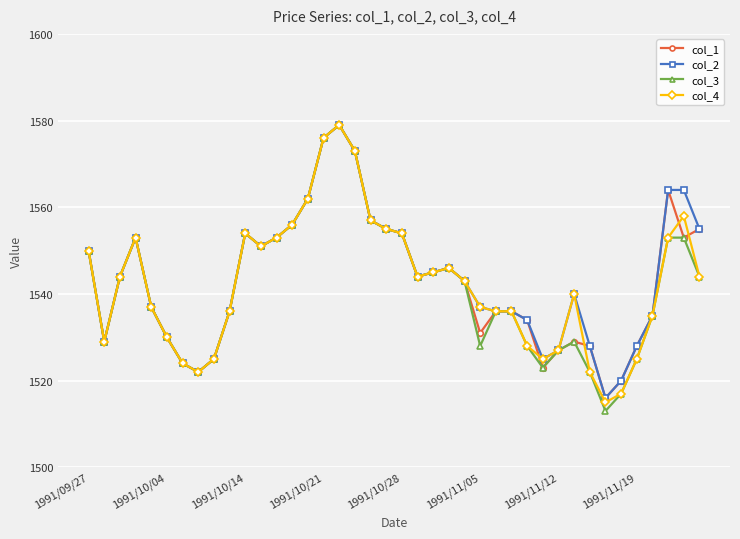

What is the lowest value of the col_1 series?

1516